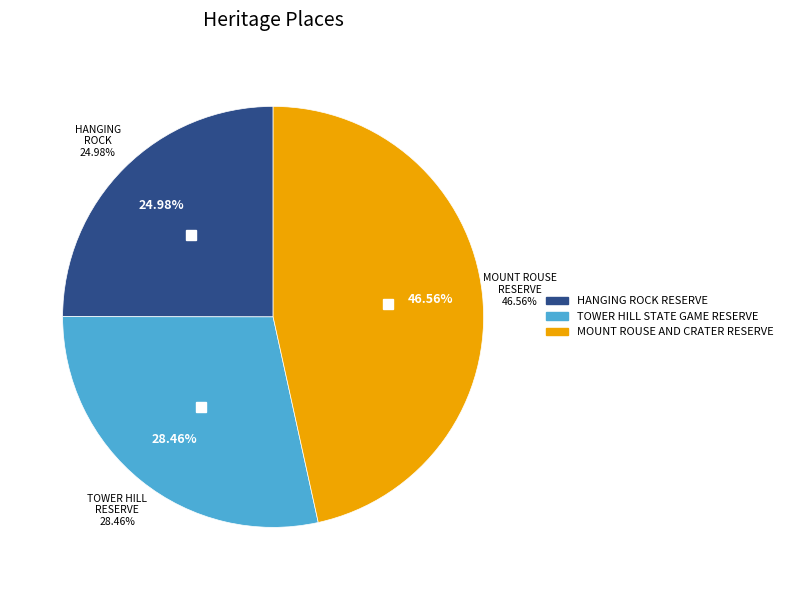

What portion of the pie excludes HANGING ROCK RESERVE?

75.0%